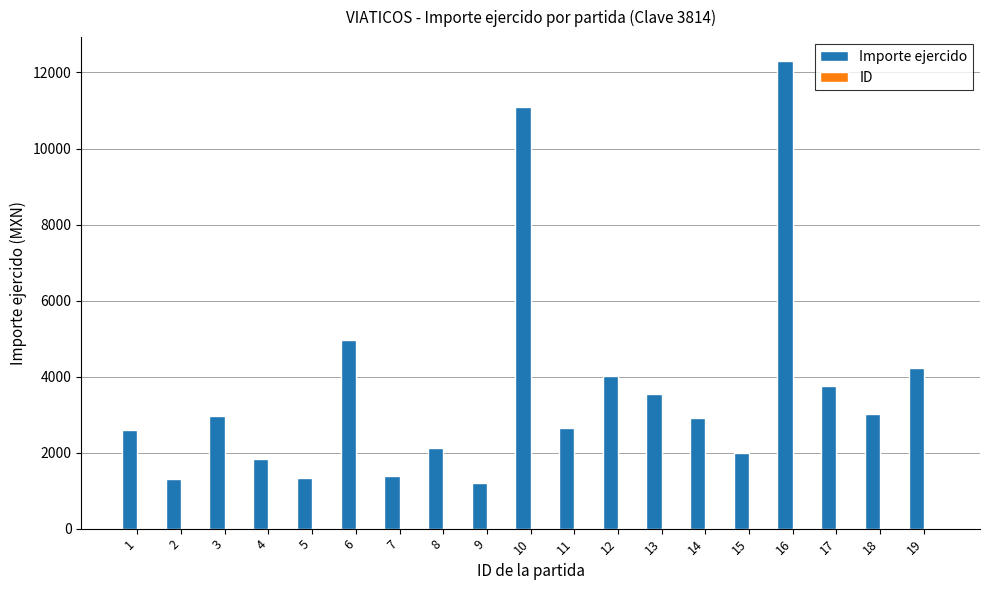

How many distinct data groups are displayed?

2